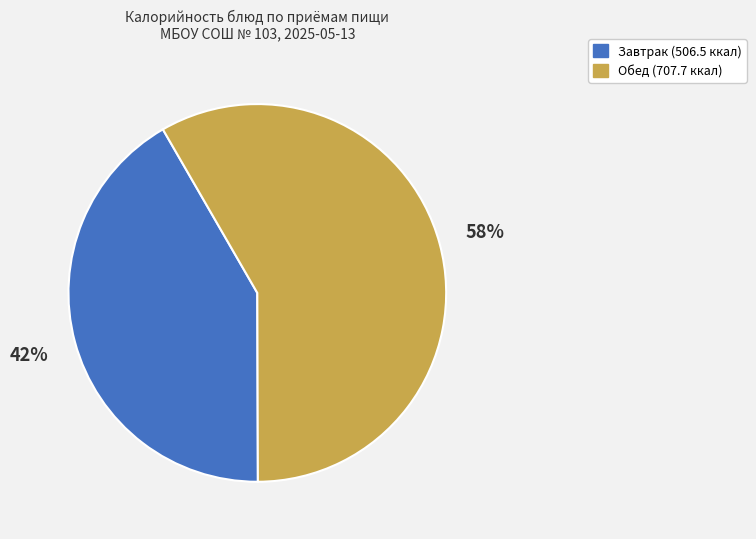

Count the number of slices in the pie.

2